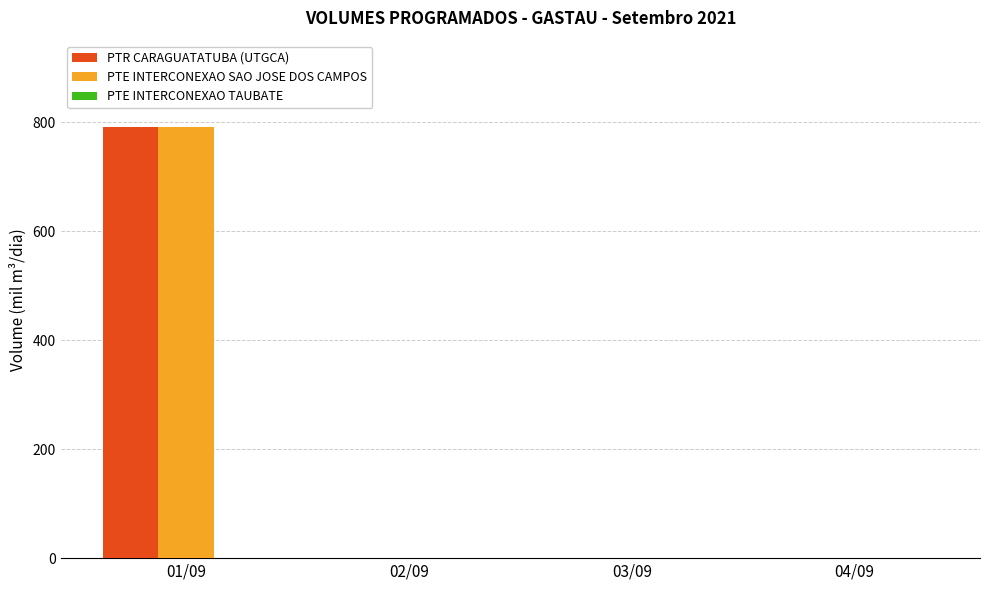

At which category is the sum across all series the highest?

01/09